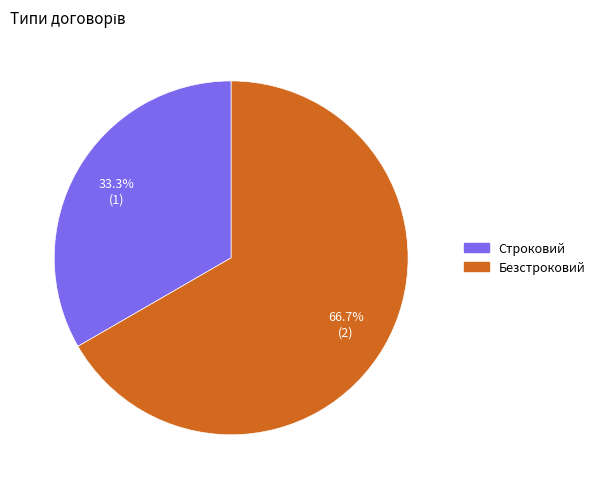

To the nearest percent, what is the difference between the Безстроковий and Строковий slice percentages?

33%